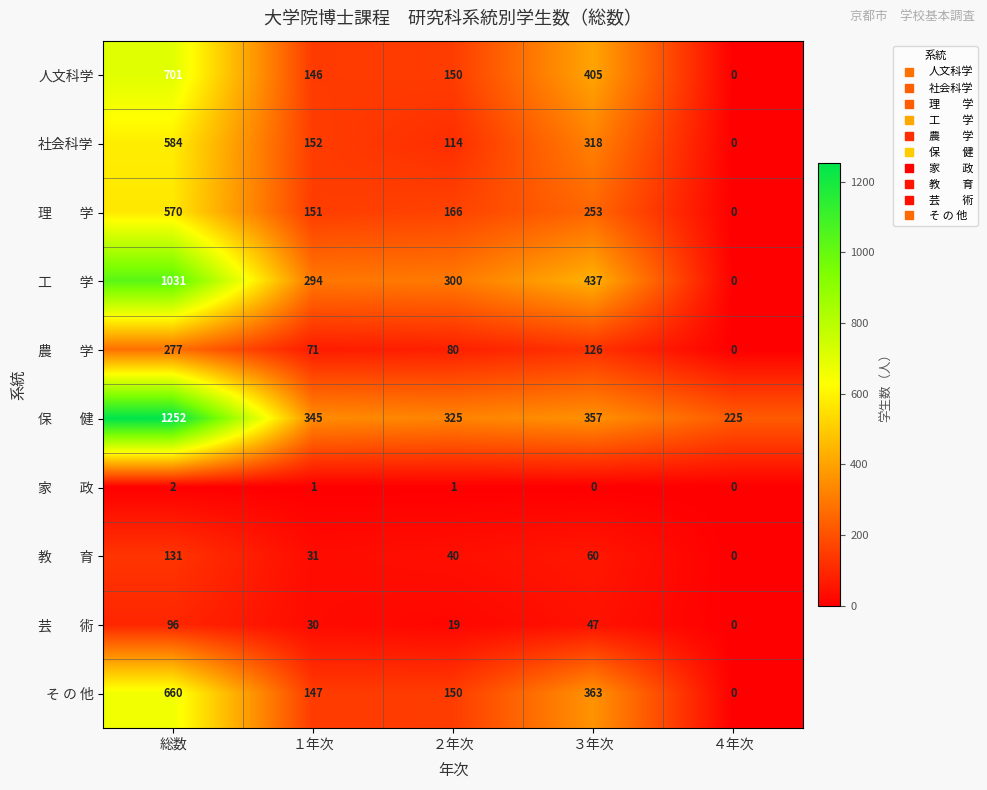

What is the approximate value of 社会科学 at ３年次?

318